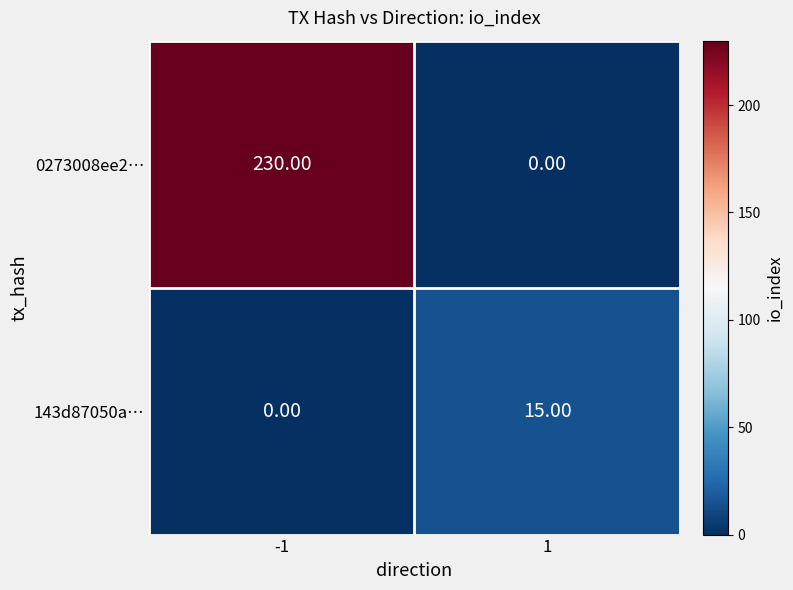

Between -1 and 1, which series saw the biggest shift?

0273008ee2…